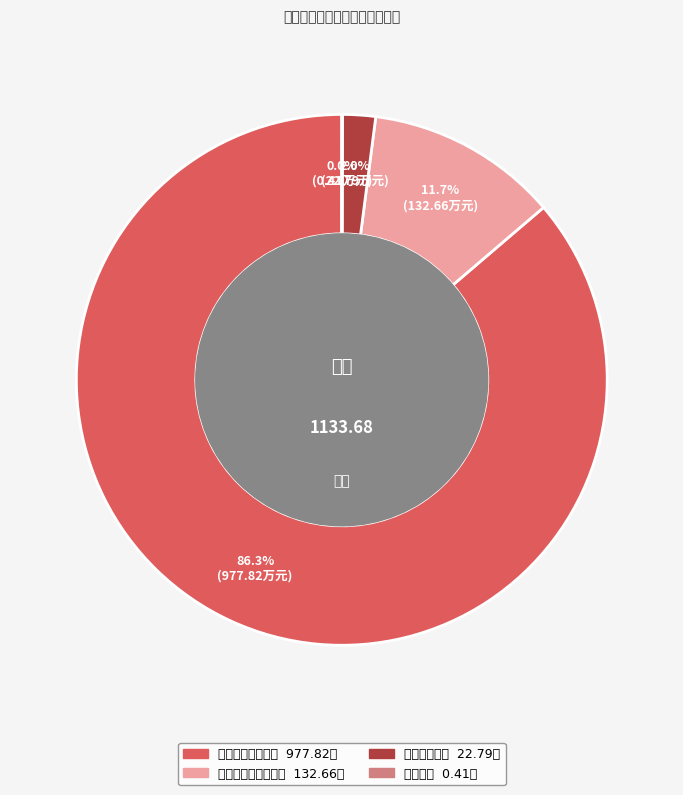

To the nearest percent, what is the difference between the largest and smallest slice percentages?

86%